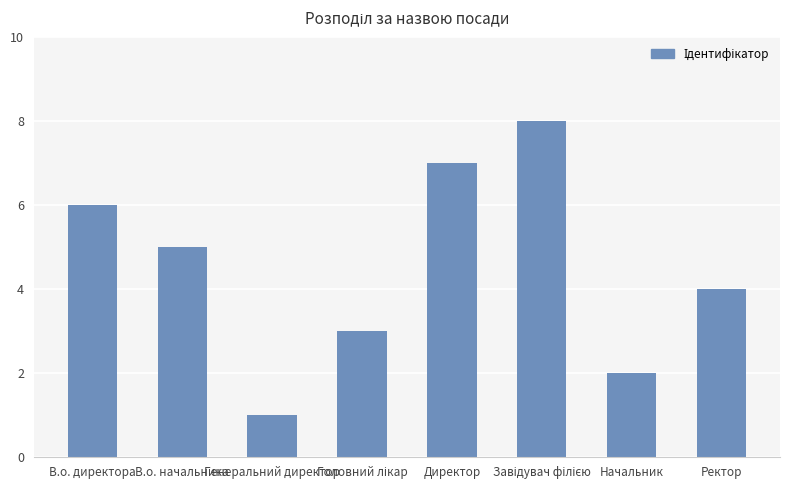

What position from the right is Директор?

4